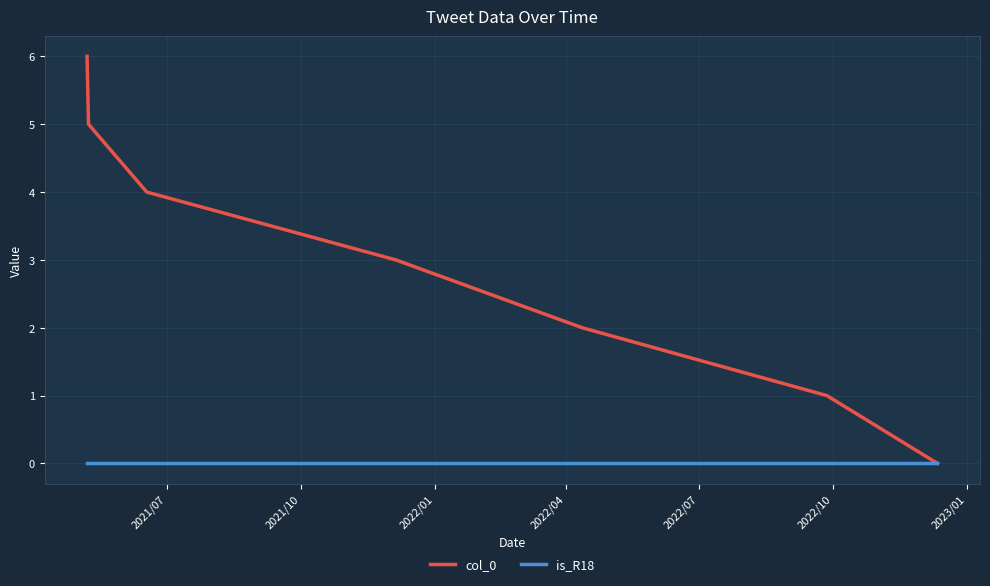

Which series has the largest total across all categories?

col_0